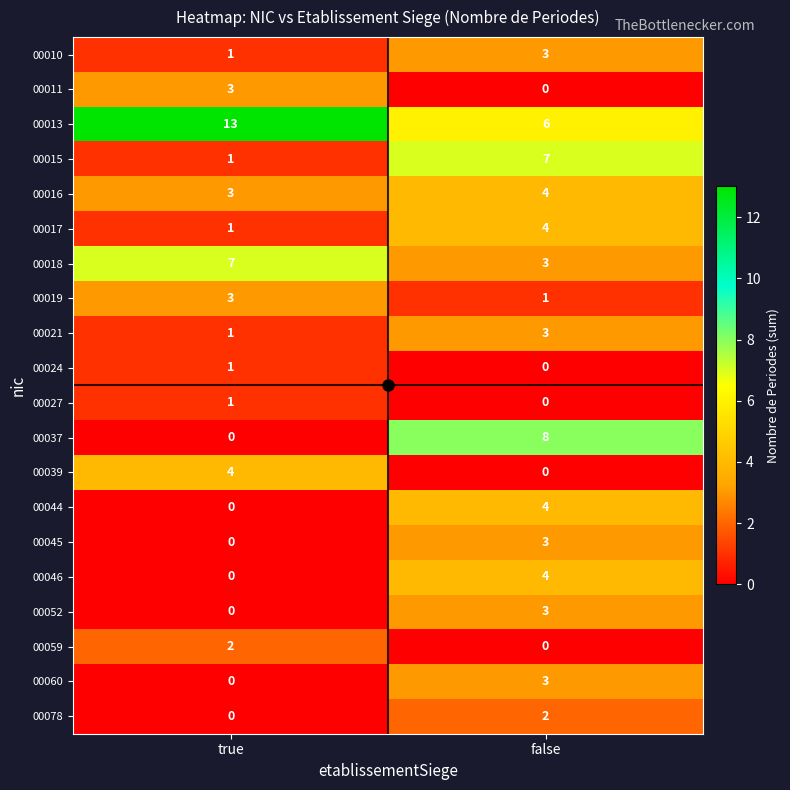

Between true and false, which series saw the biggest shift?

00037